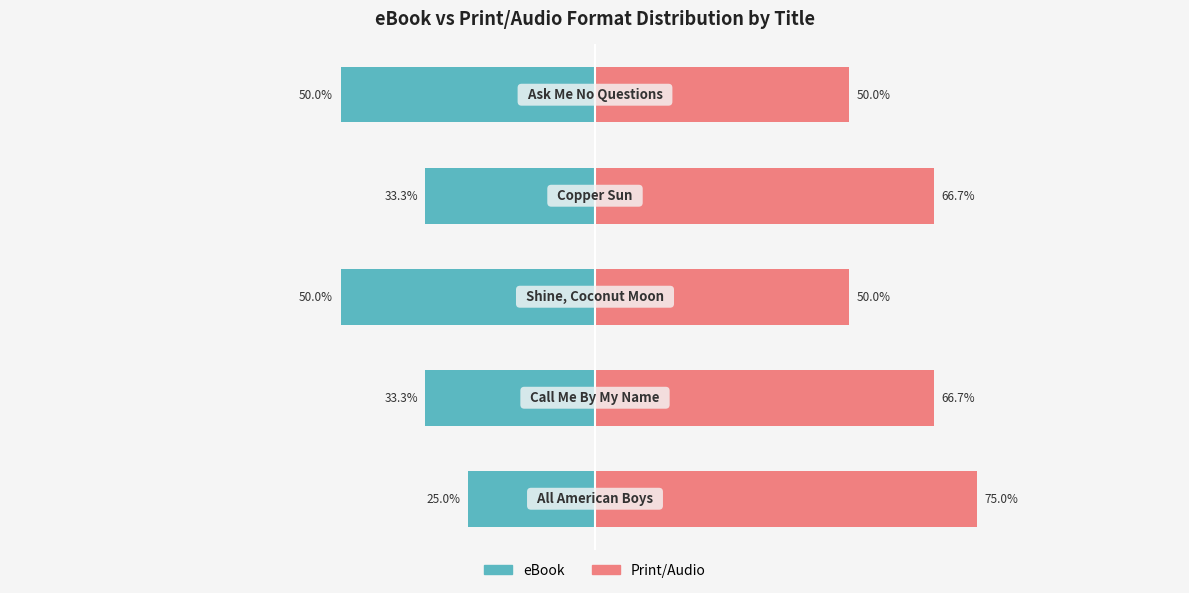

Are the bars horizontal?

Yes